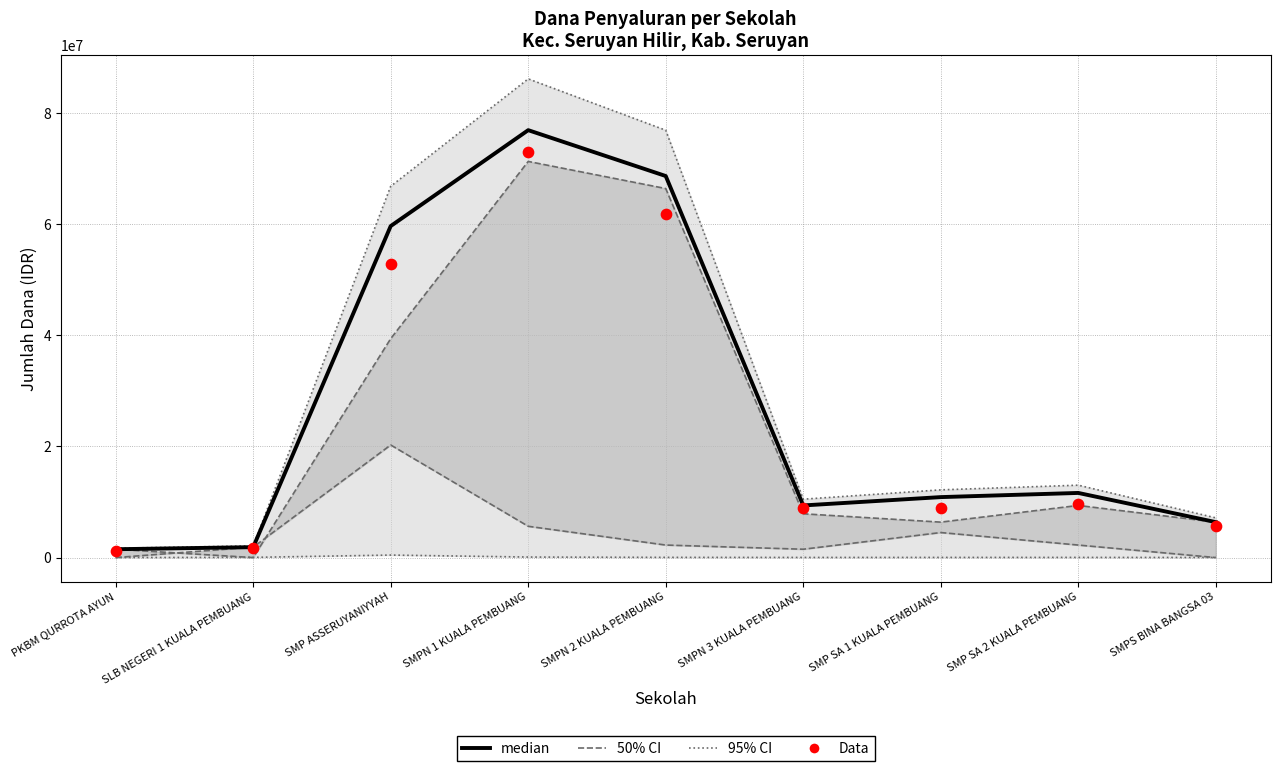

Which series reaches the minimum Y coordinate?

50% CI